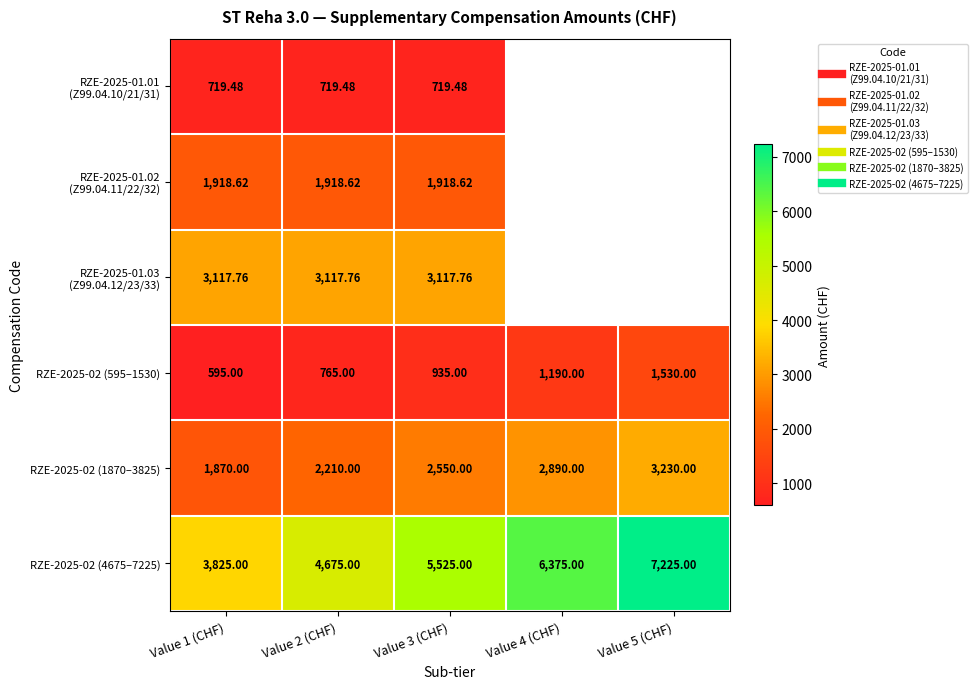

How many series are shown in this chart?

6